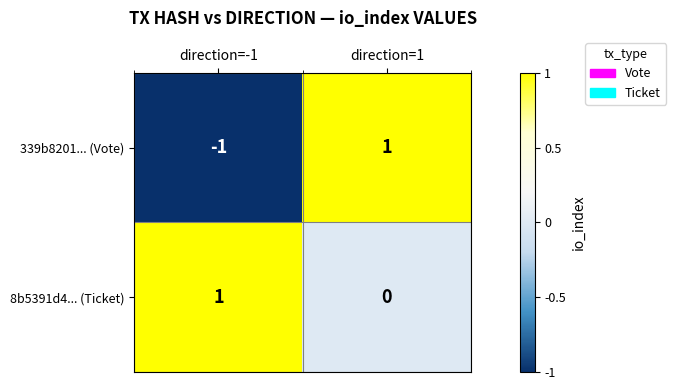

Where is 8b5391d4... (Ticket) nearest to the value 0?

direction=1